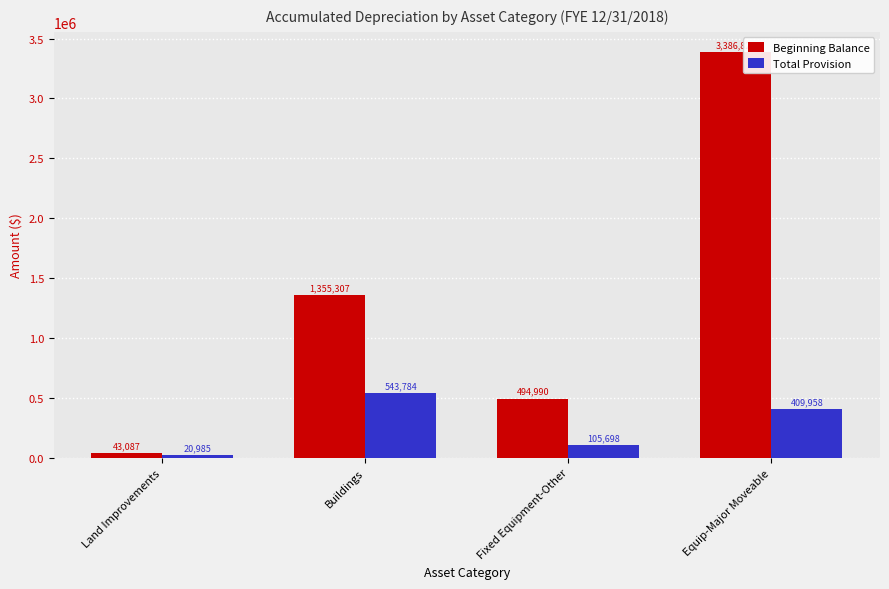

The value of Total Provision at Land Improvements is 20985. True or false?

True